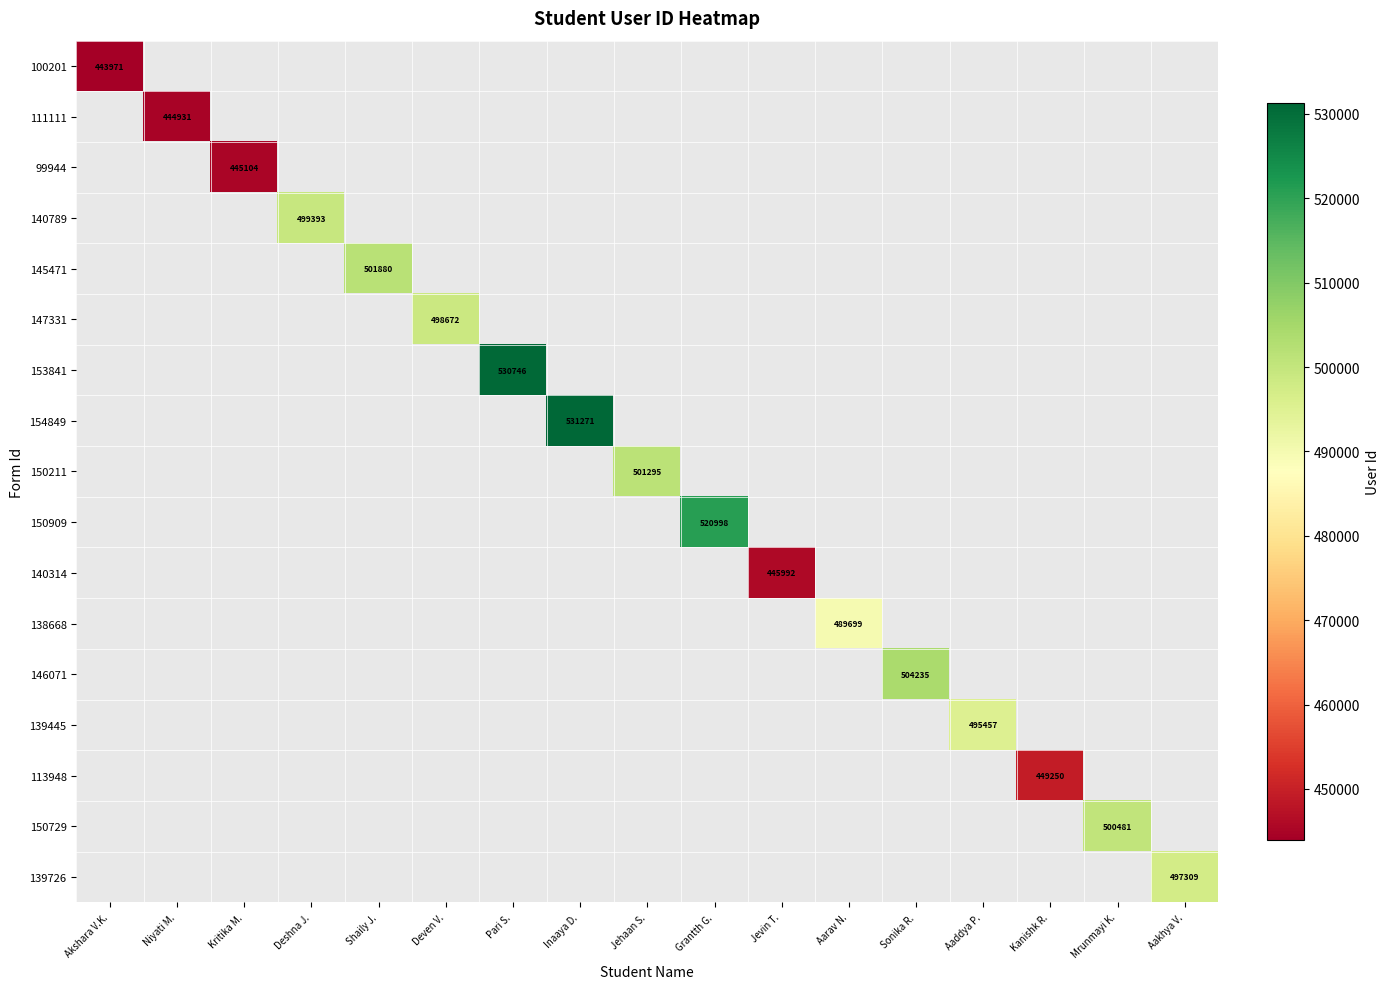

The value of 139445 at Aaddya P. is 495457. True or false?

True